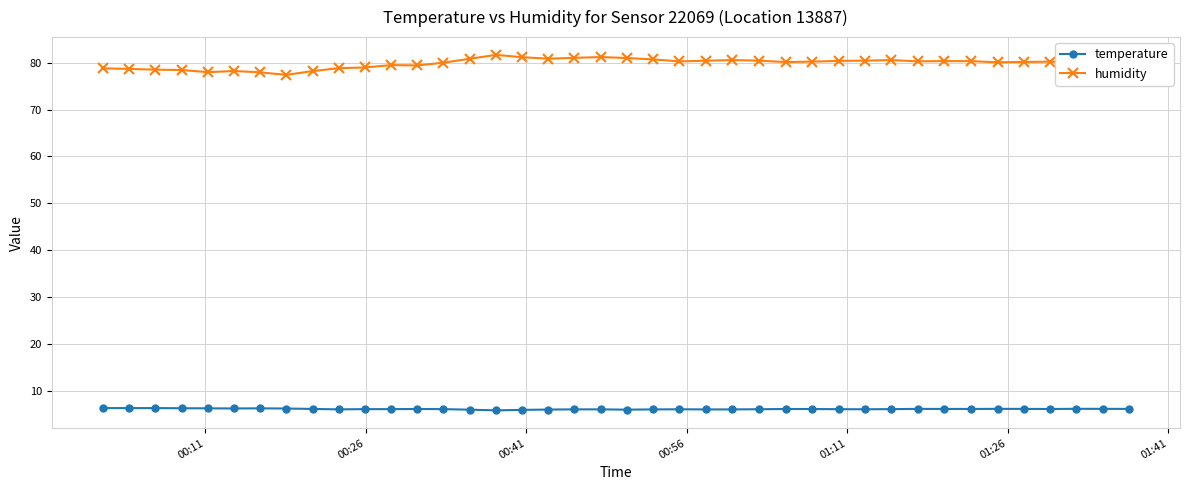

What is the sum of all humidity values?

3194.9